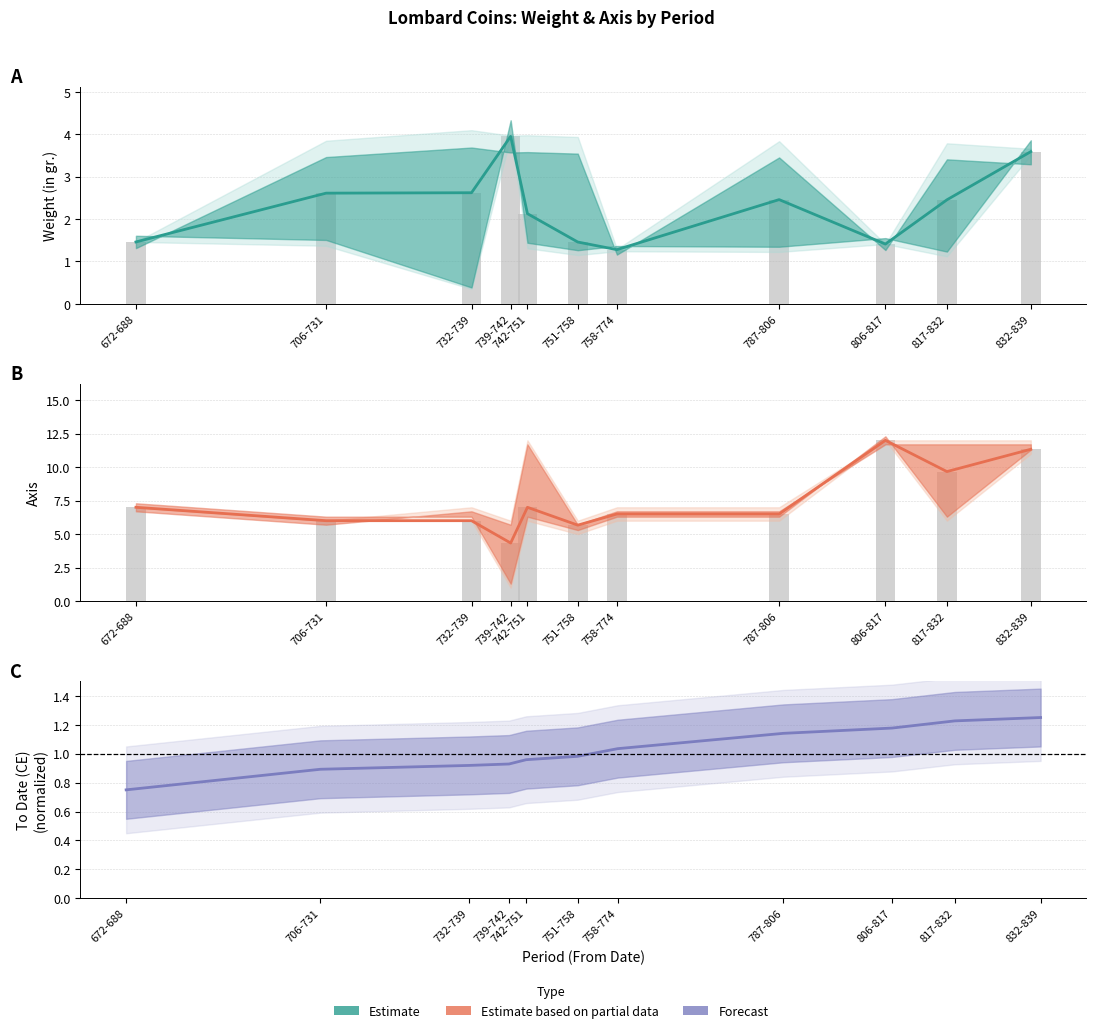

At how many categories does at least one series exceed 8?

3